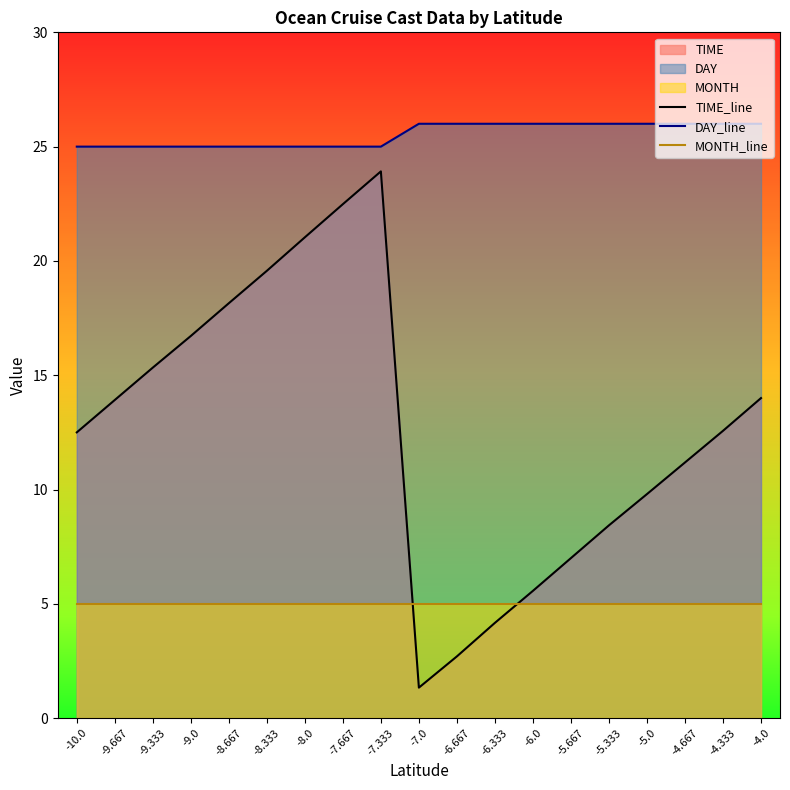

How many intersections are there between TIME_line and MONTH_line?

2